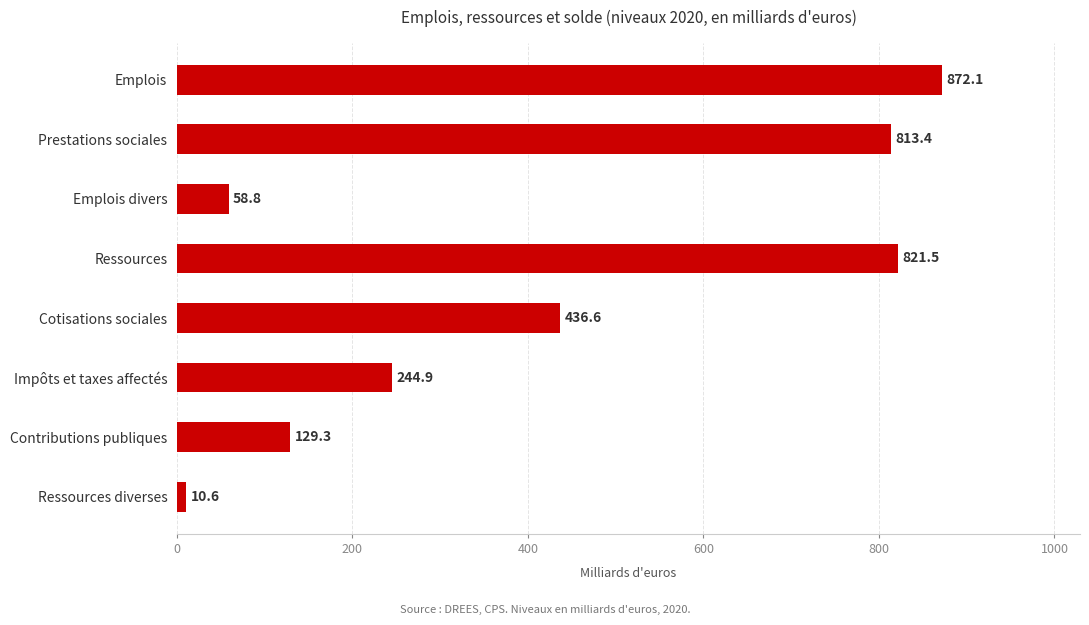

Rank the categories by value from highest to lowest.

Emplois, Ressources, Prestations sociales, Cotisations sociales, Impôts et taxes affectés, Contributions publiques, Emplois divers, Ressources diverses